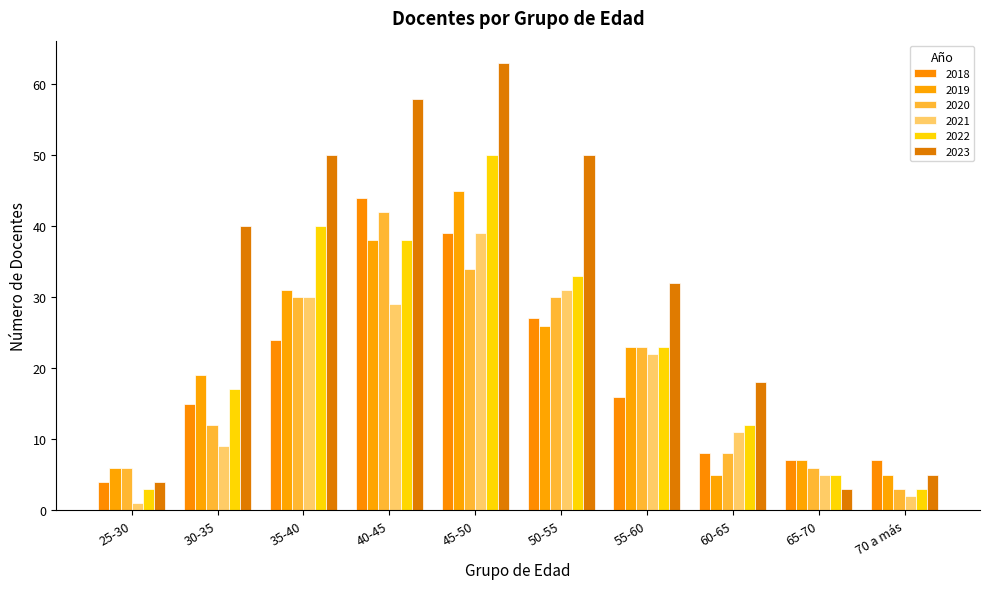

Reading left to right, list all the values displayed in this chart.

2018: 25-30=4	30-35=15	35-40=24	40-45=44	45-50=39	50-55=27	55-60=16	60-65=8	65-70=7	70 a más=7
2019: 25-30=6	30-35=19	35-40=31	40-45=38	45-50=45	50-55=26	55-60=23	60-65=5	65-70=7	70 a más=5
2020: 25-30=6	30-35=12	35-40=30	40-45=42	45-50=34	50-55=30	55-60=23	60-65=8	65-70=6	70 a más=3
2021: 25-30=1	30-35=9	35-40=30	40-45=29	45-50=39	50-55=31	55-60=22	60-65=11	65-70=5	70 a más=2
2022: 25-30=3	30-35=17	35-40=40	40-45=38	45-50=50	50-55=33	55-60=23	60-65=12	65-70=5	70 a más=3
2023: 25-30=4	30-35=40	35-40=50	40-45=58	45-50=63	50-55=50	55-60=32	60-65=18	65-70=3	70 a más=5